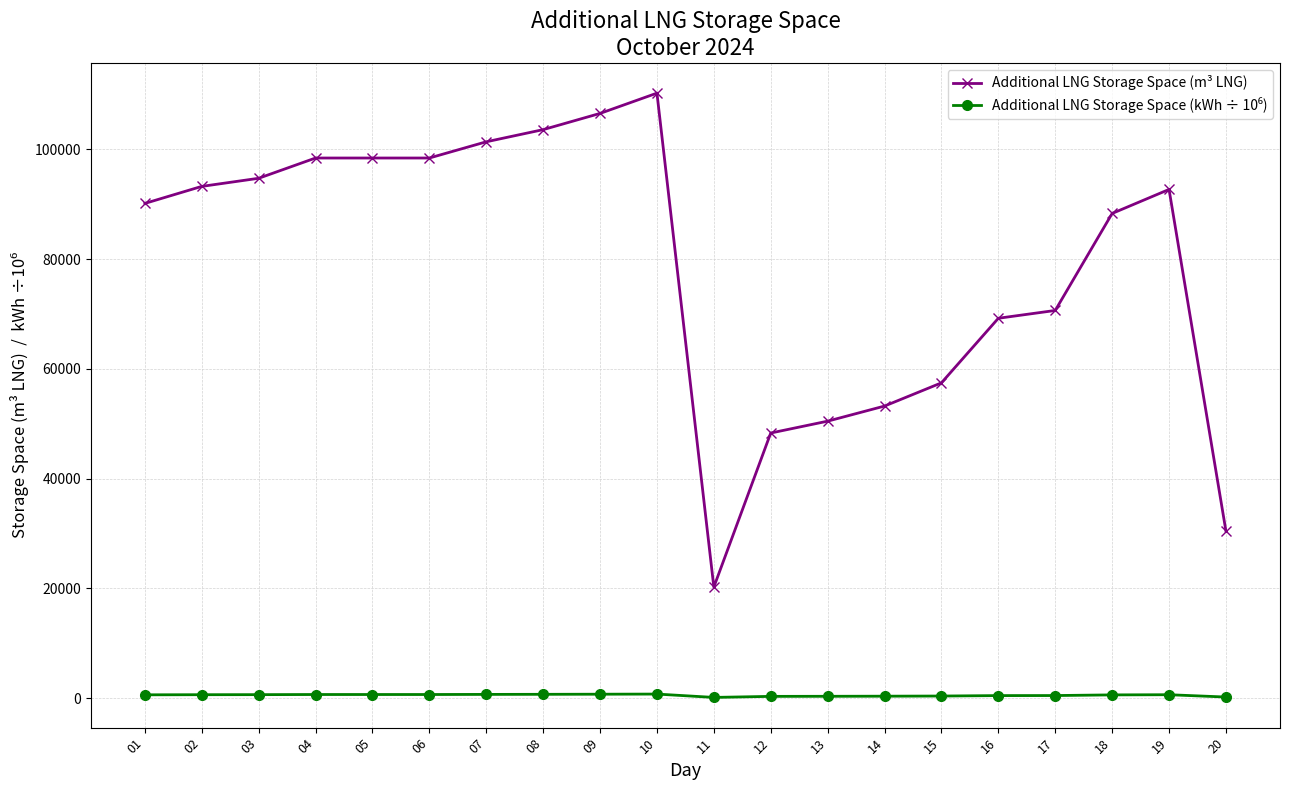

At which category is the sum across all series the highest?

10